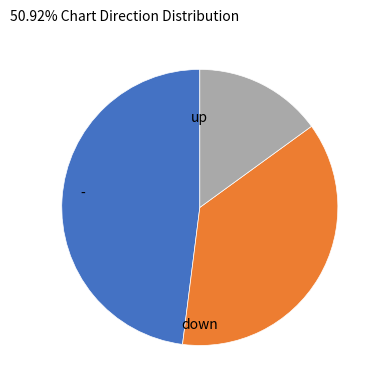

Is there a majority slice in this chart?

No